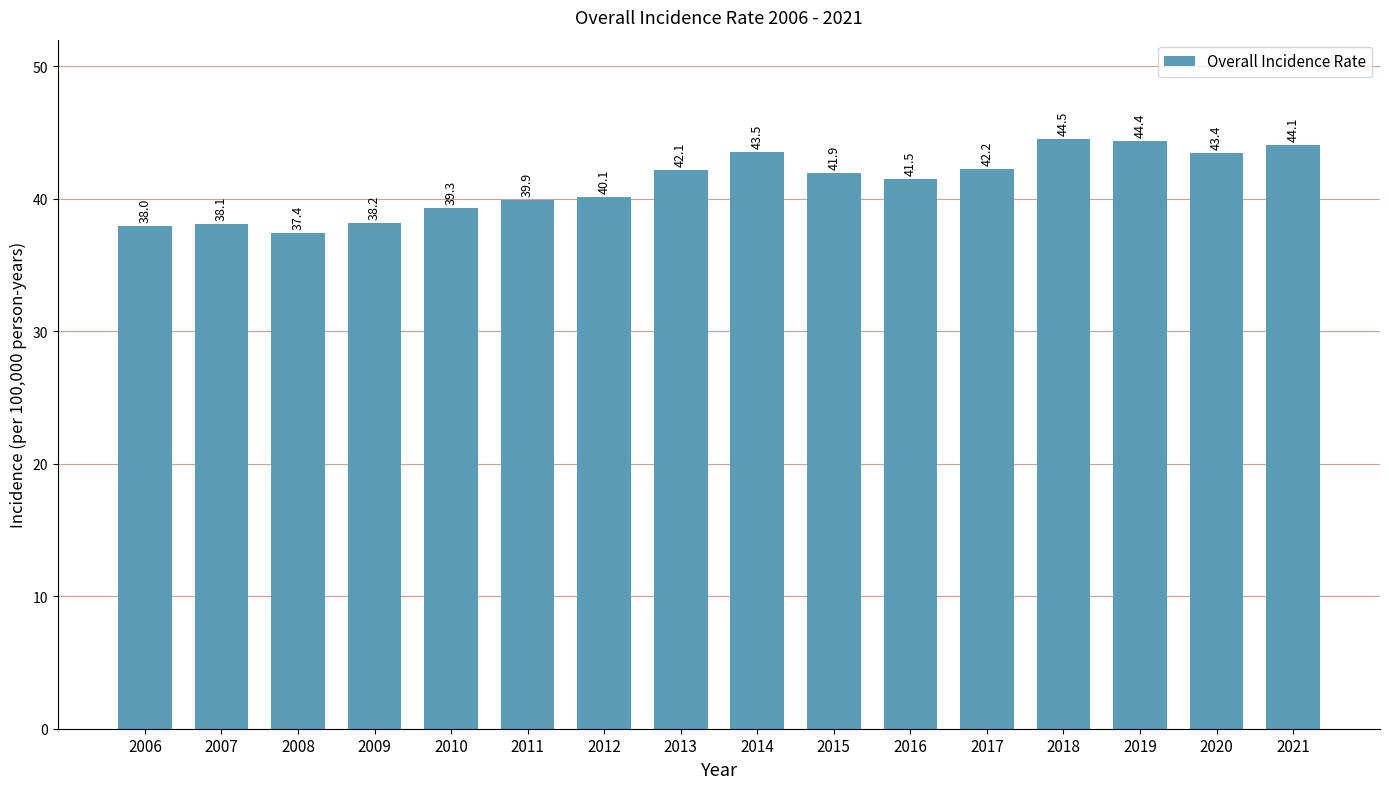

List the labels in order of value, smallest first.

2008, 2006, 2007, 2009, 2010, 2011, 2012, 2016, 2015, 2013, 2017, 2020, 2014, 2021, 2019, 2018